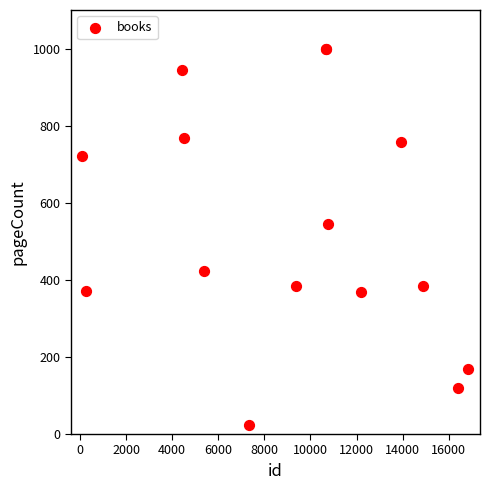

What Y value in the scatter plot is closest to 512?

544